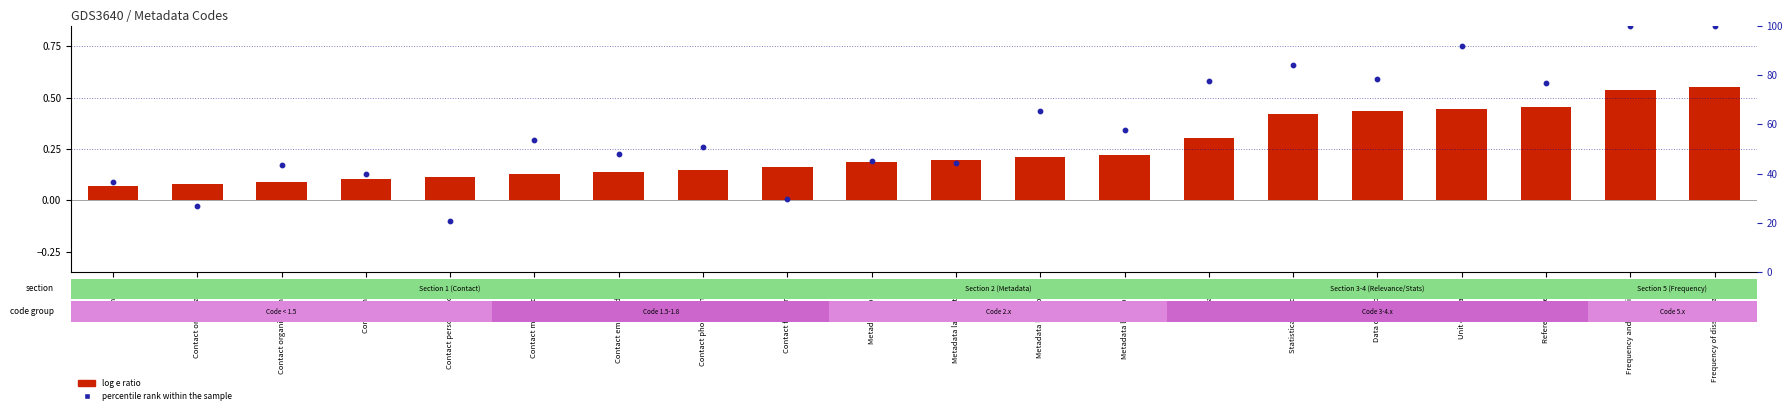

What is the total value across all series at Relevance?

77.9